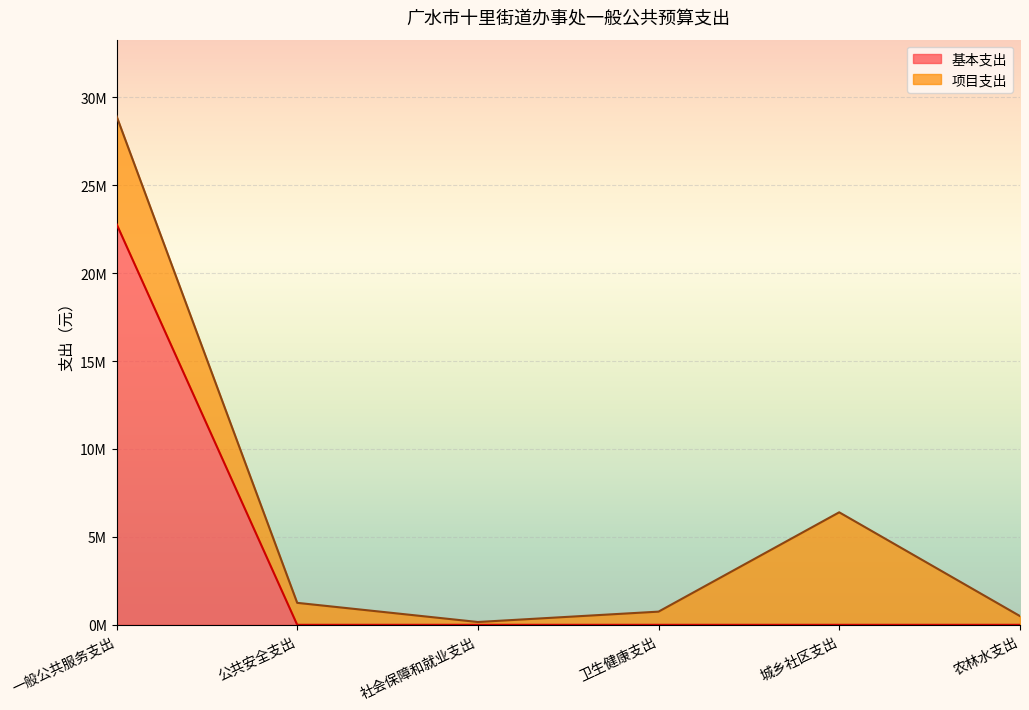

Which category has the highest value across all series?

一般公共服务支出